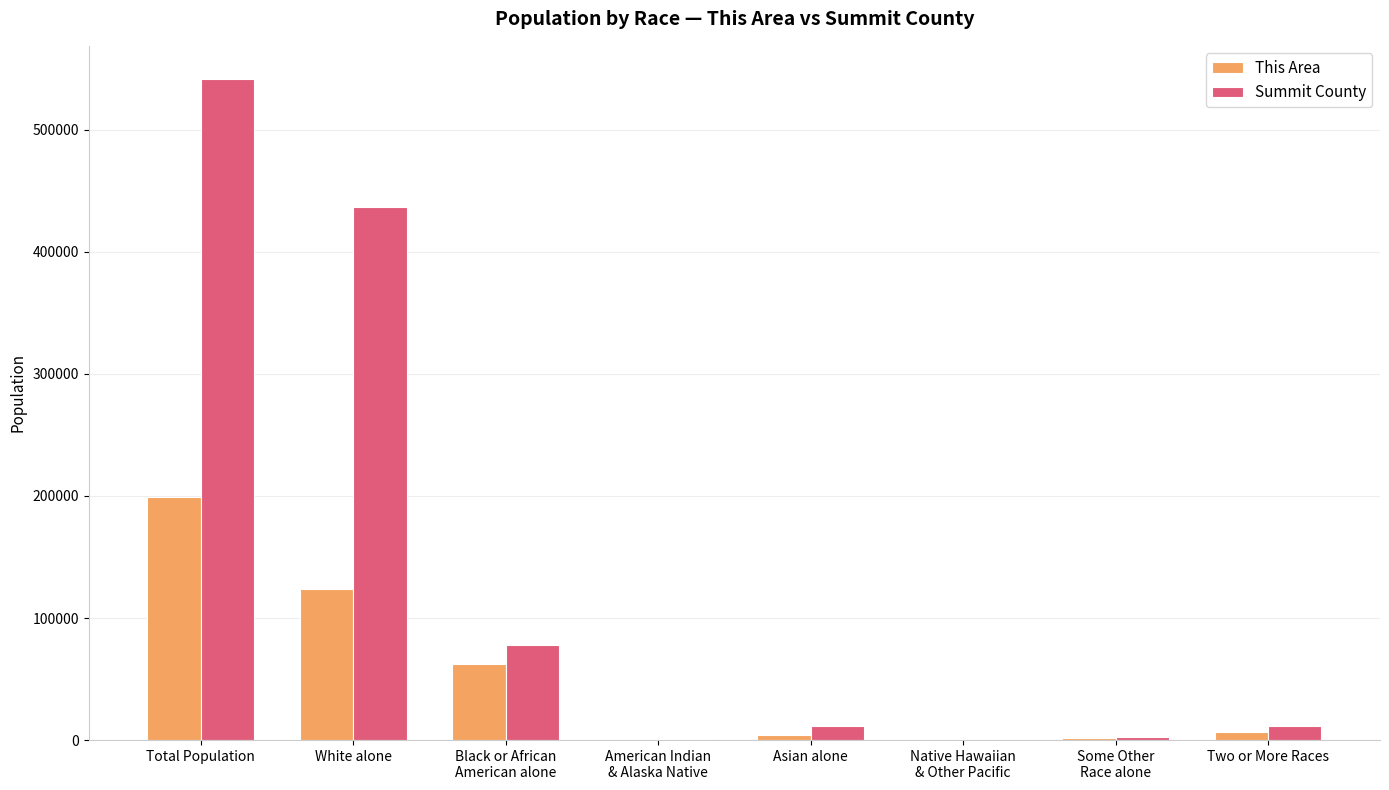

Is it true that This Area equals 62648 at Black or African
American alone?

True